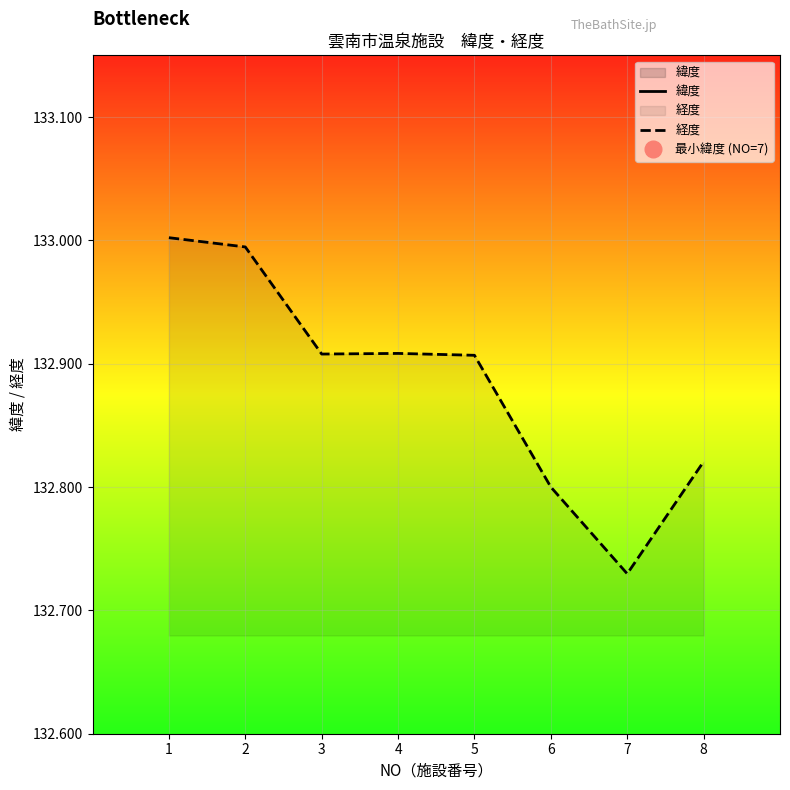

Reading right to left, transcribe all the data shown in this chart.

緯度: 35.2	35.1	35.3	35.2	35.2	35.3	35.3	35.3
経度: 132.8	132.7	132.8	132.9	132.9	132.9	133.0	133.0